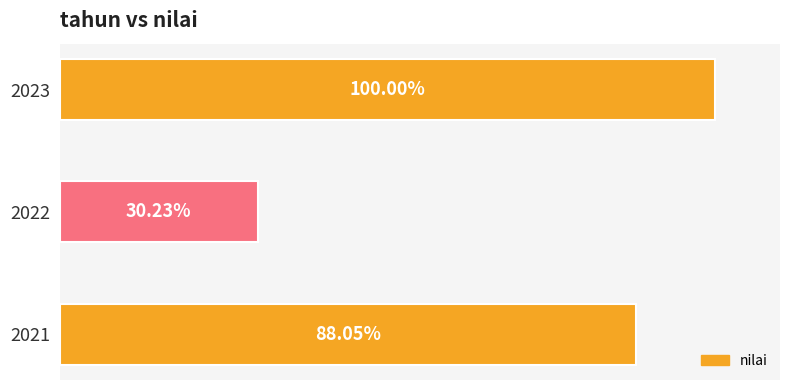

Rank the categories by value from highest to lowest.

2023, 2021, 2022